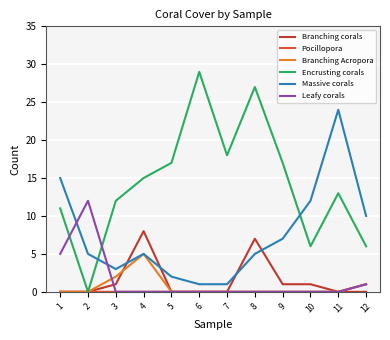

At how many categories does at least one series exceed 2?

12